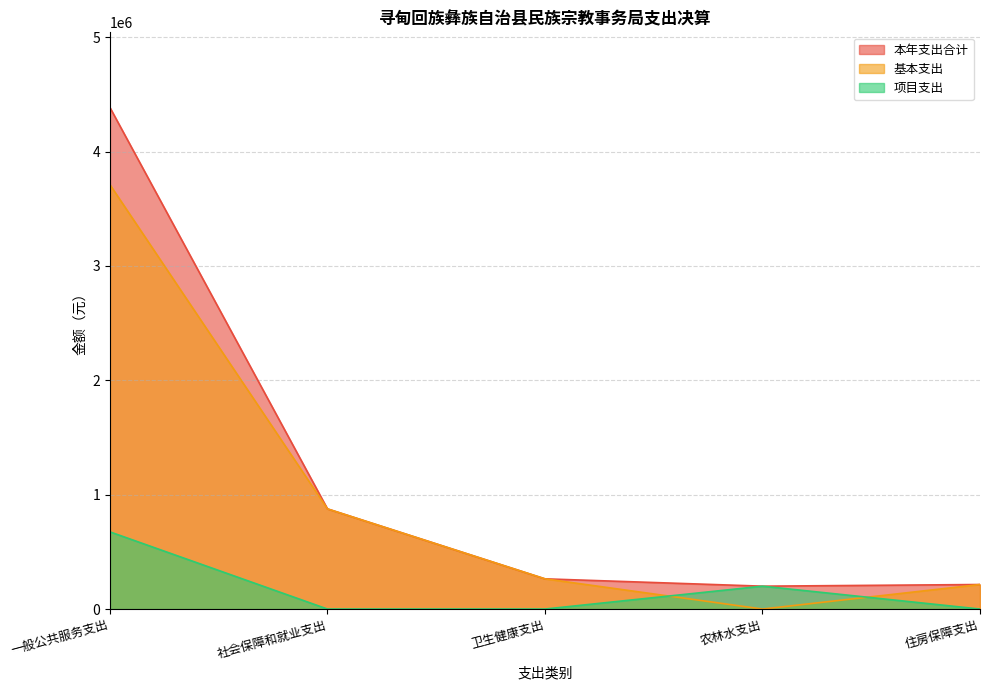

True or false: 项目支出 has more than 2 points higher than both neighbors.

False